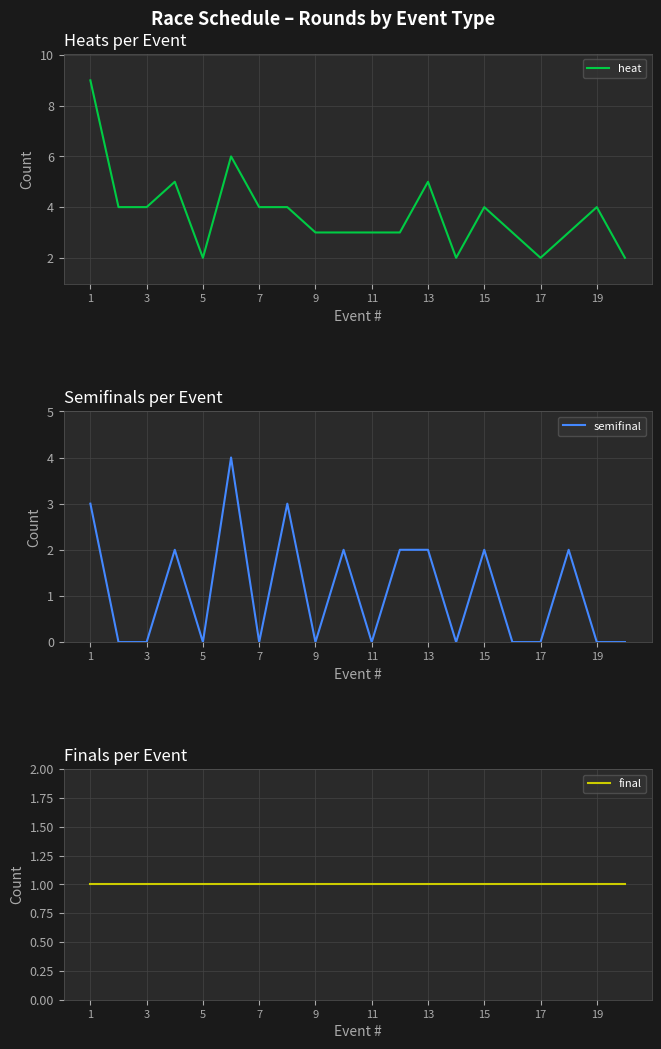

Count the number of data series in this chart.

3